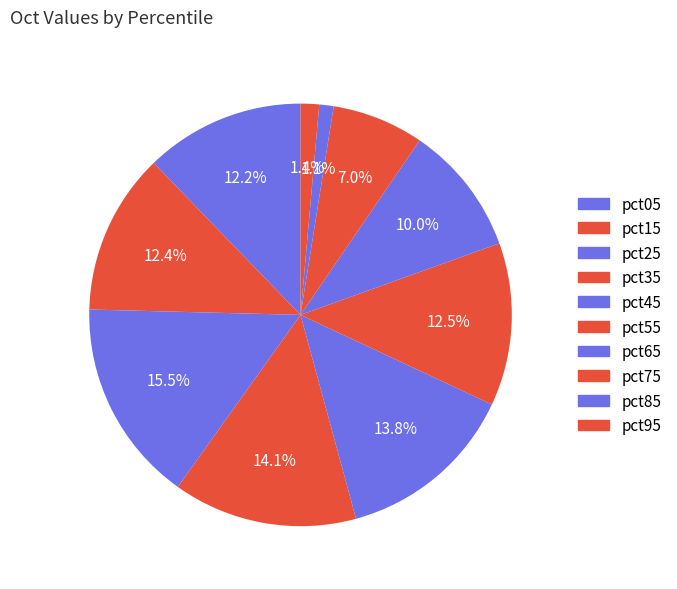

To the nearest percent, what is the combined percentage of pct45 and pct05?

26%